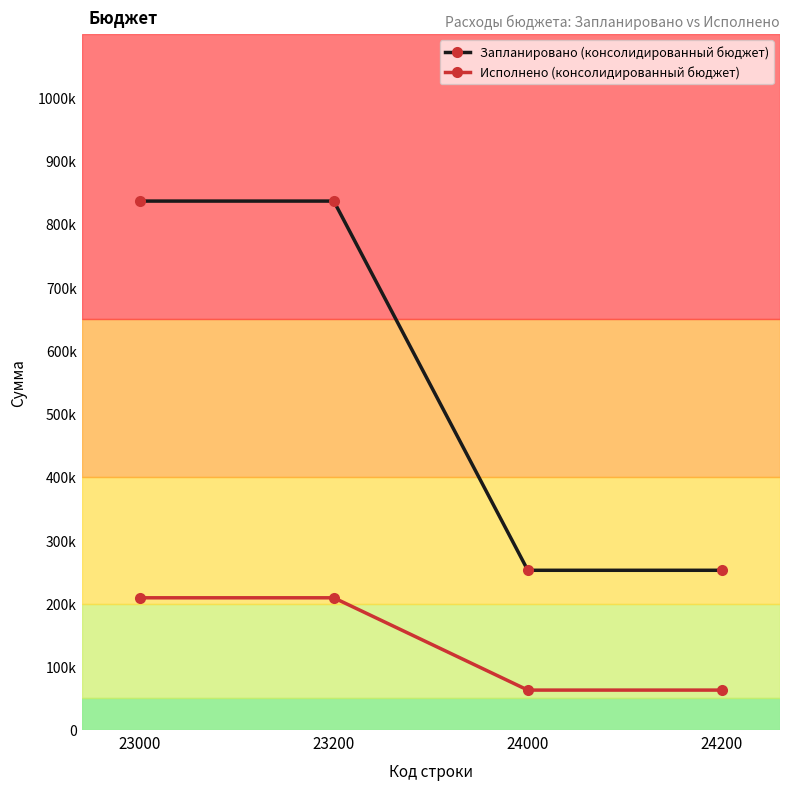

At which label does Исполнено (консолидированный бюджет) first exceed 209035?

23000